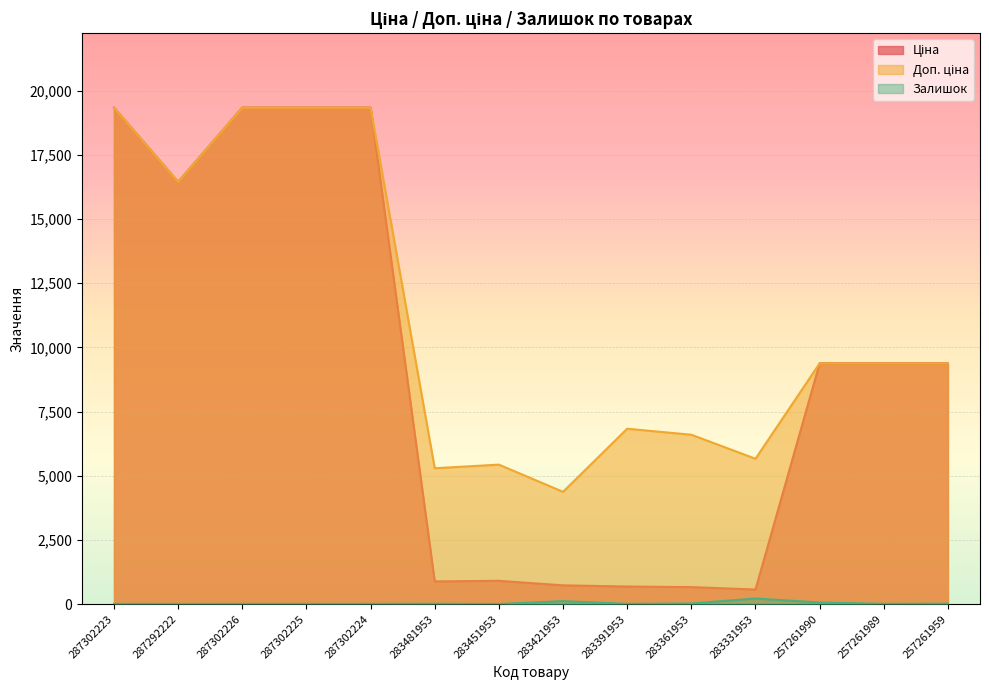

Reading left to right, extract all data points from this chart.

Ціна: 287302223=19343.1	287292222=16448.2	287302226=19343.1	287302225=19343.1	287302224=19343.1	283481953=882.1	283451953=905.5	283421953=728.8	283391953=683.2	283361953=659.8	283331953=566.2	257261990=9379.3	257261989=9379.3	257261959=9379.3
Доп. ціна: 287302223=19343.1	287292222=16448.2	287302226=19343.1	287302225=19343.1	287302224=19343.1	283481953=5292.4	283451953=5432.8	283421953=4372.9	283391953=6831.9	283361953=6597.9	283331953=5662.1	257261990=9379.3	257261989=9379.3	257261959=9379.3
Залишок: 287302223=8.0	287292222=5.0	287302226=7.0	287302225=7.0	287302224=8.0	283481953=12.0	283451953=2.0	283421953=113.0	283391953=10.0	283361953=21.0	283331953=216.0	257261990=60.0	257261989=9.0	257261959=15.0